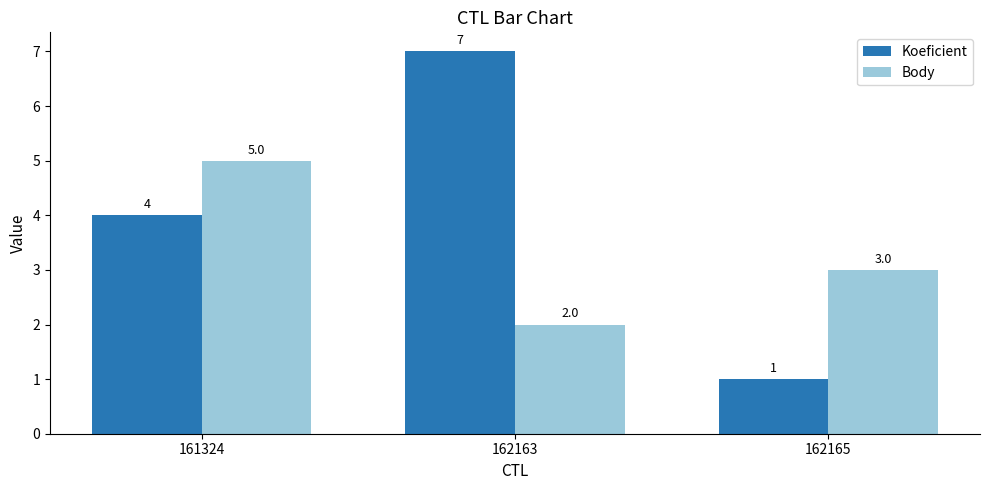

Does the chart contain stacked bars?

No